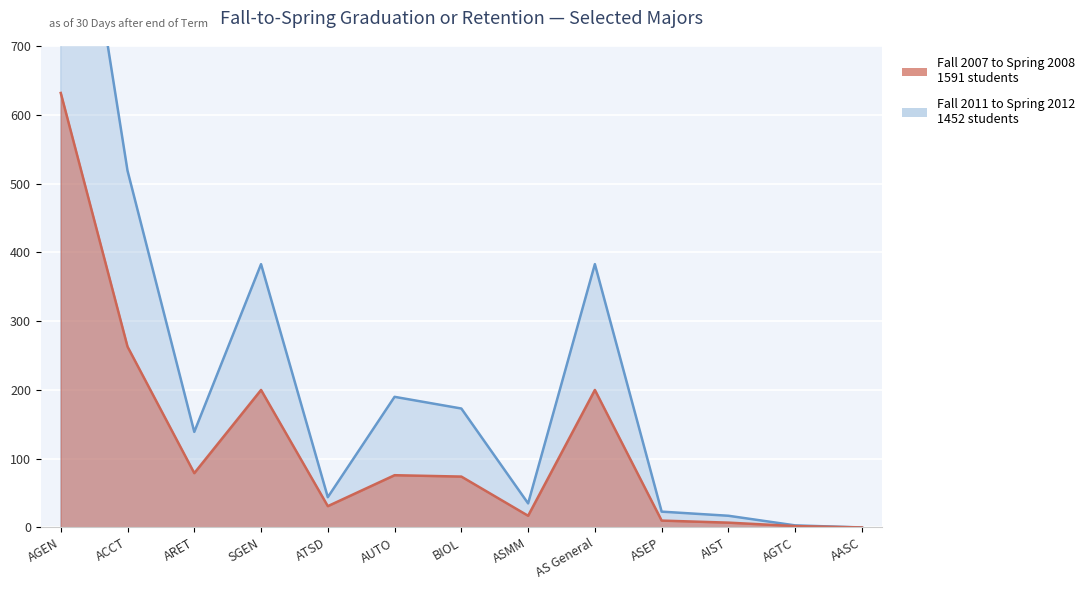

In Fall 2007 to Spring 2008, how many points are higher than both neighbors (excluding endpoints)?

3